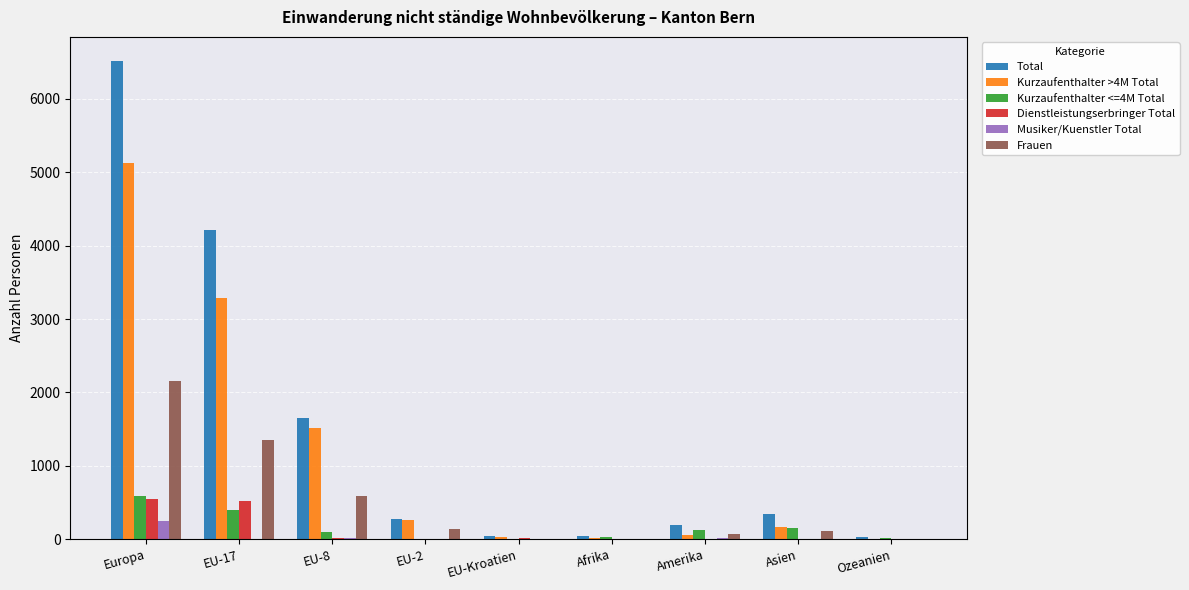

Which series changed the most between Europa and Asien?

Total